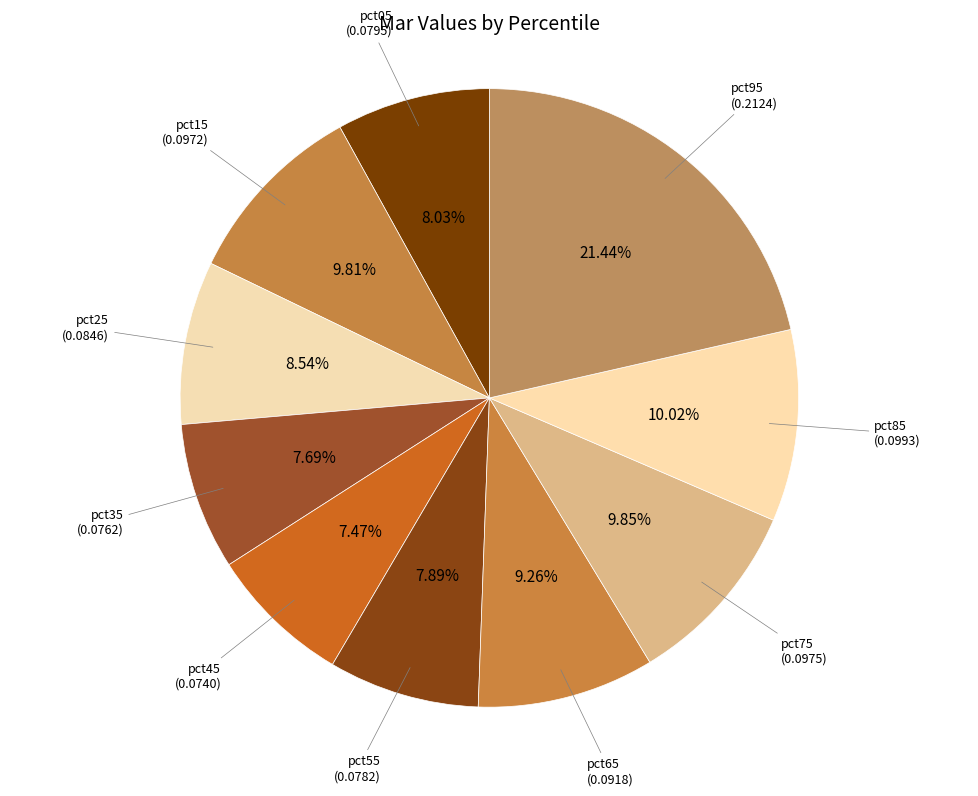

How many slices are in this pie chart?

10